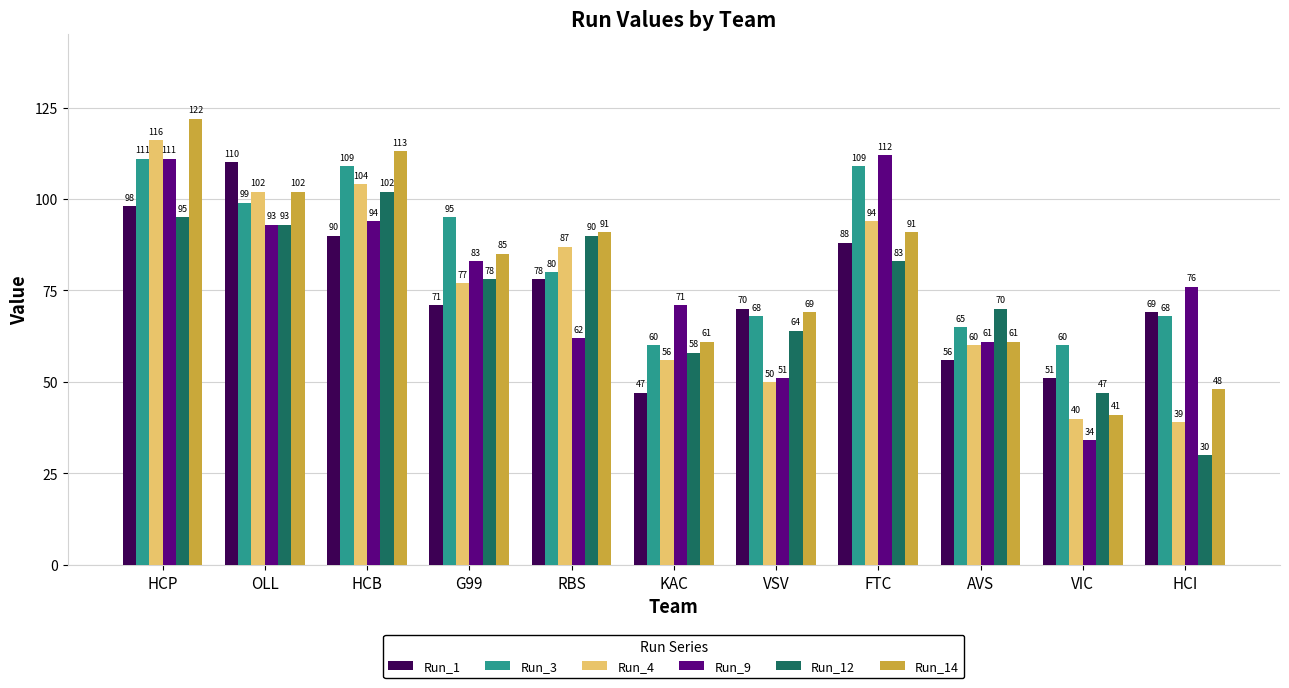

The value of Run_3 at HCB is 175. True or false?

False